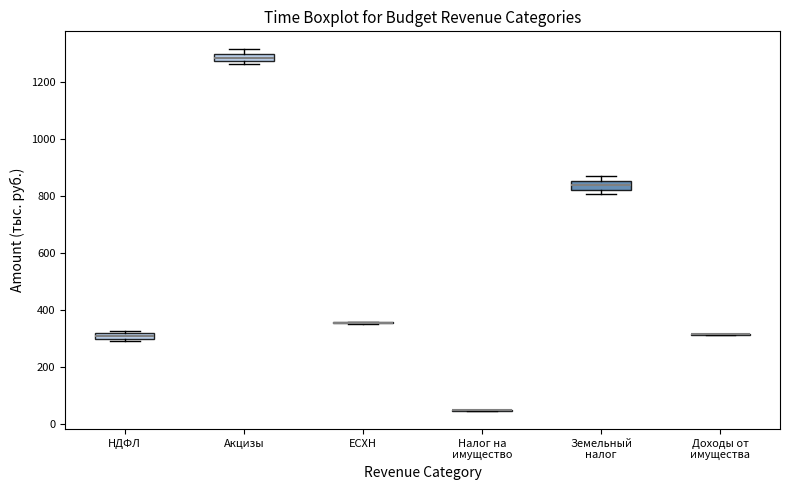

Where is the upper edge of the box for Акцизы on the y-axis? The values are not printed on the chart, so give them approximately, as read against the axis.

1300